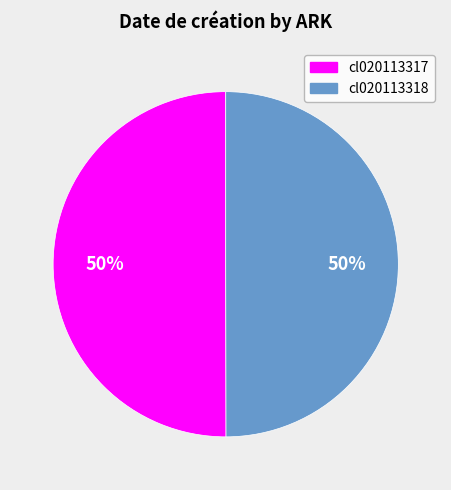

How many segments does this pie chart have?

2